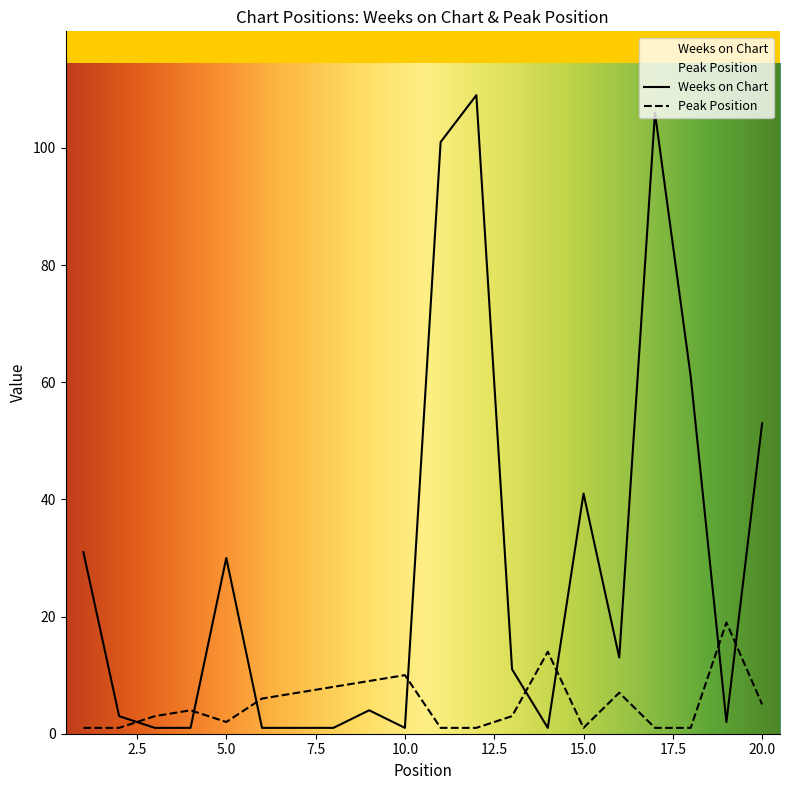

How many lines are shown in the chart?

2